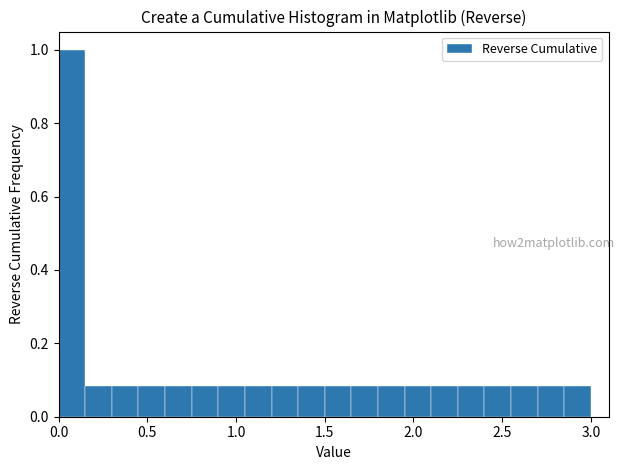

Read against the x-axis, roughly where is the centre of the tallest bar?

0.10